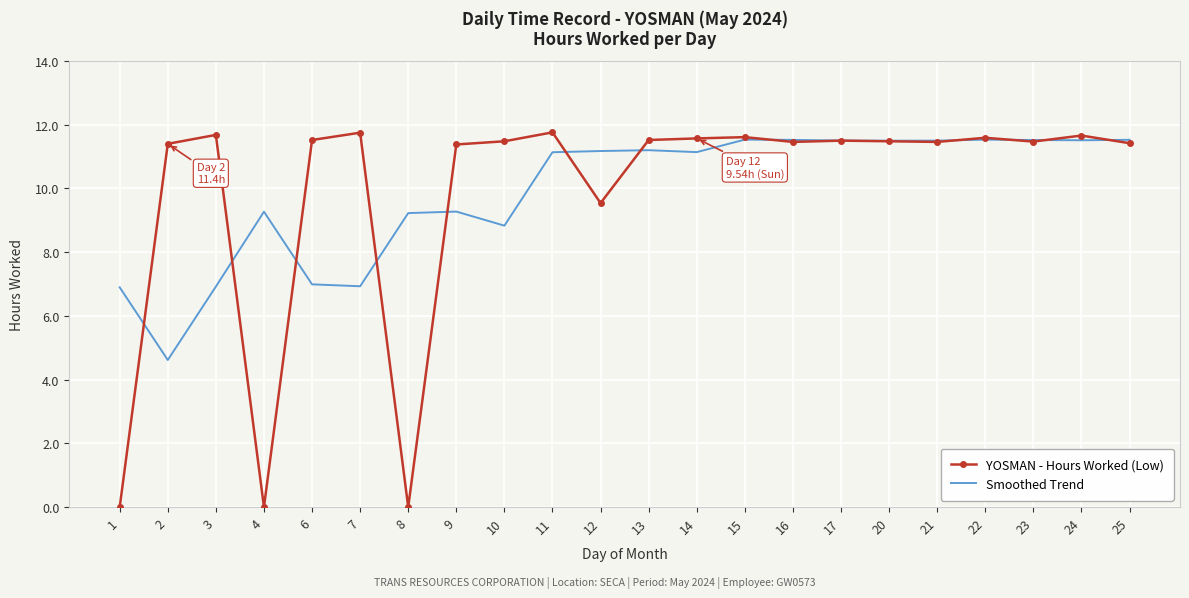

What are all the series names shown in the legend?

YOSMAN - Hours Worked (Low), Smoothed Trend